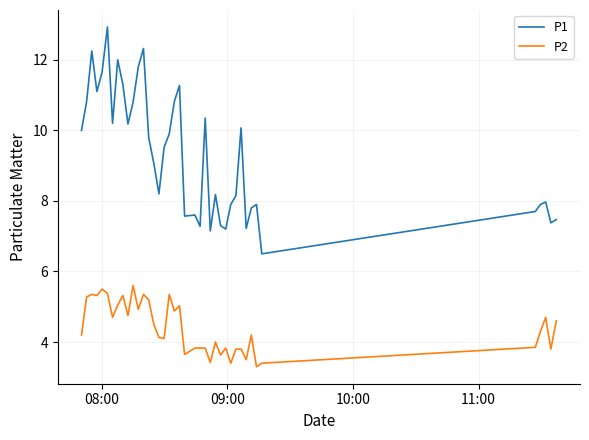

Which series has the widest spread of values?

P1